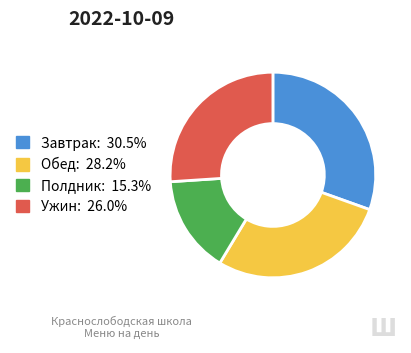

Does any single category account for the majority?

No